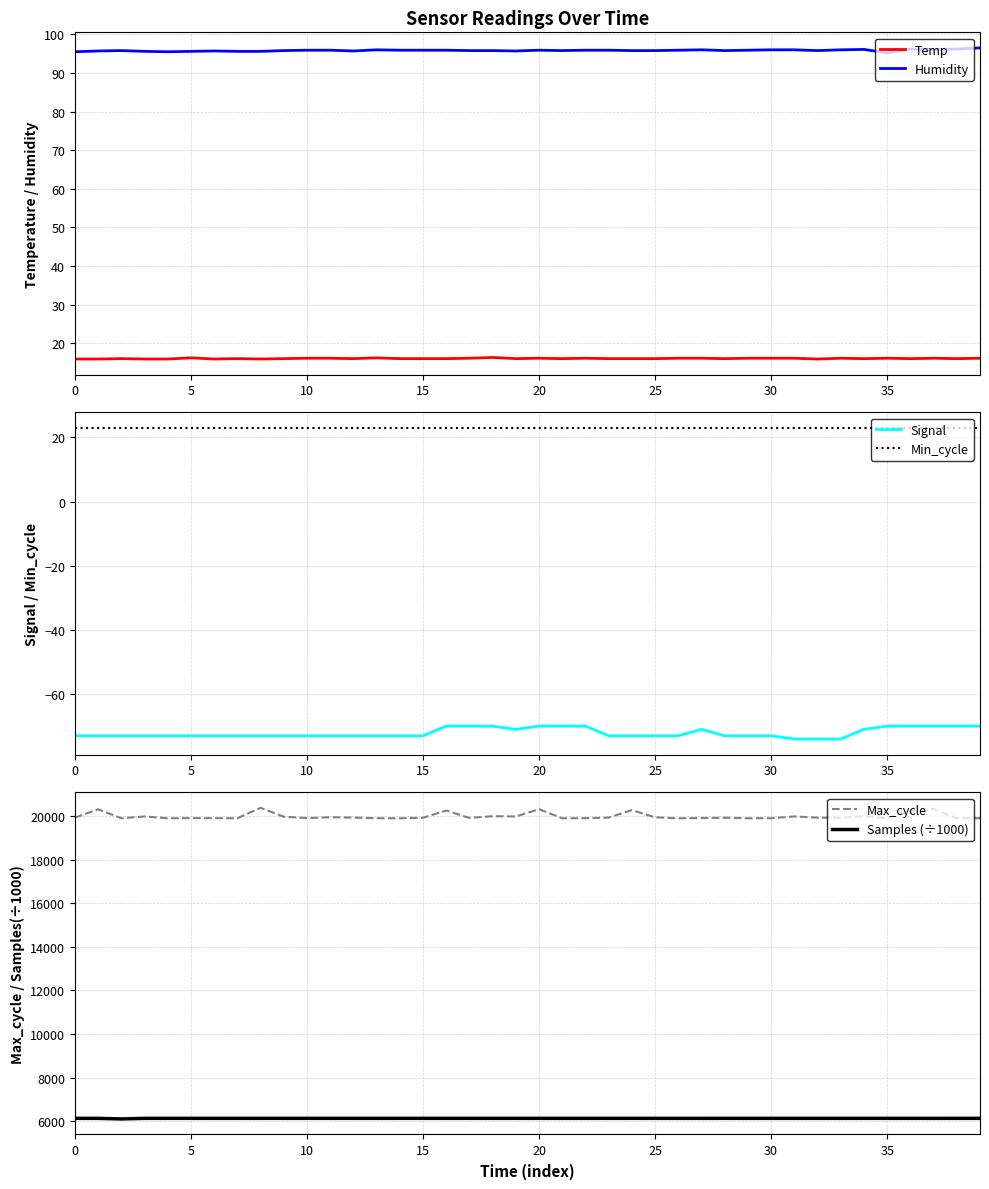

What is the minimum value for Samples (÷1000)?

6100.9